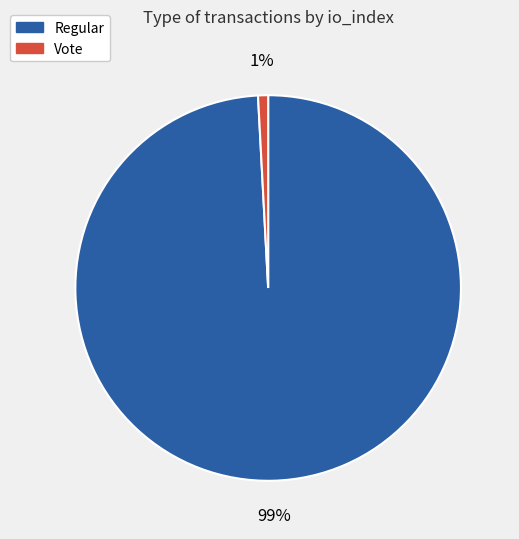

To the nearest percent, what is the average slice percentage?

50%